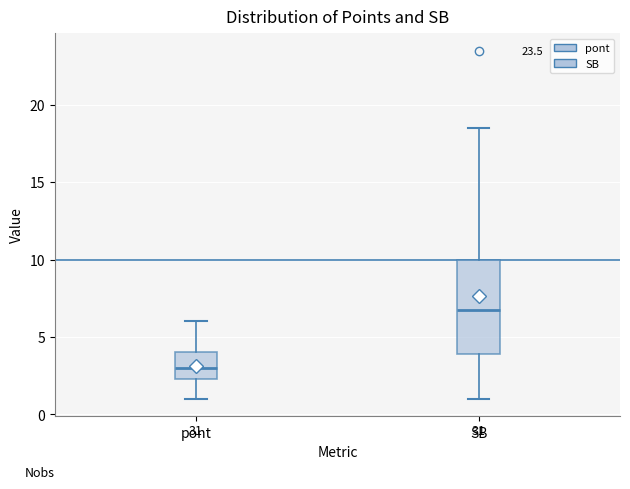

Reading left to right, read every box against the y-axis: the position of its median line, the range the box covers, and the ends of its whiskers. The values are not printed on the chart, so give them approximately, as read against the axis.

pont: median 3.0, box 2.5 to 4.0, whiskers 1.0 to 6.0
SB: median 7.0, box 4.0 to 10.0, whiskers 1.0 to 18.5